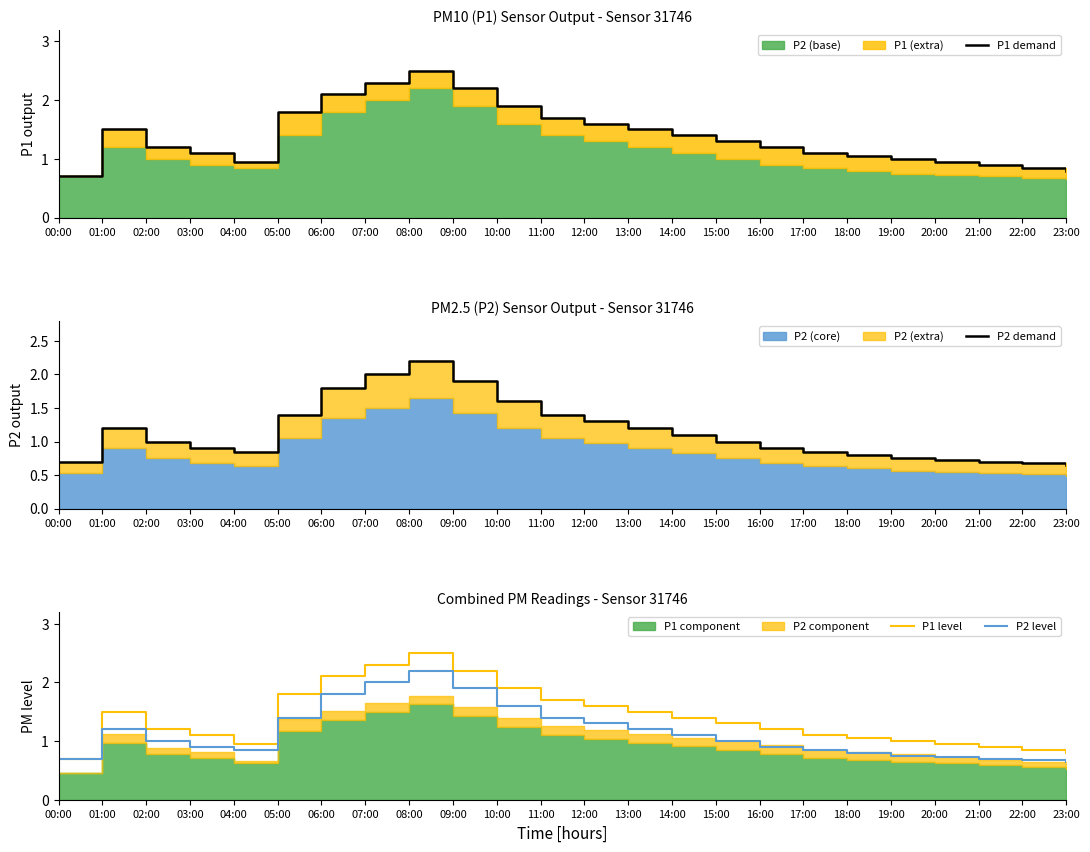

What is the minimum value shown in the chart?

0.7